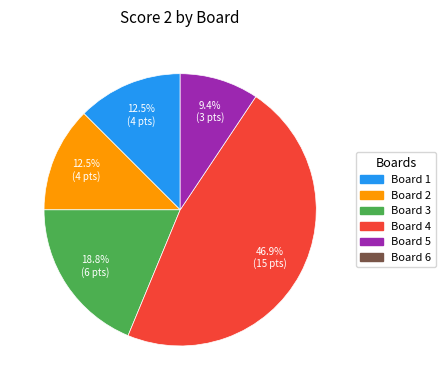

Is there a majority slice in this chart?

No